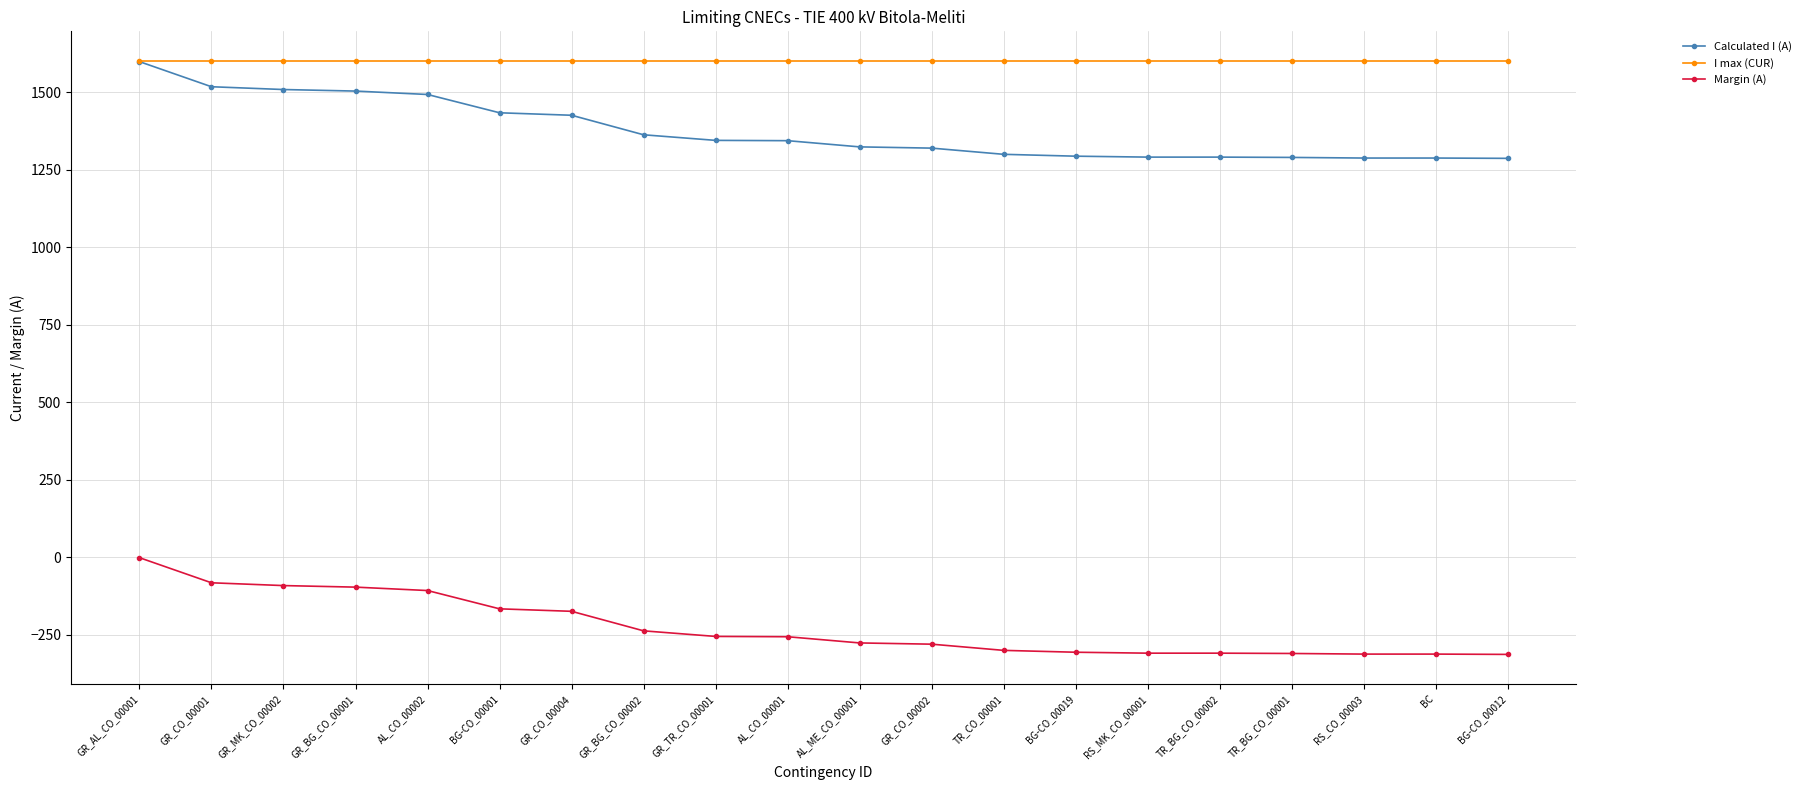

True or false: Calculated I (A) and Margin (A) intersect in this chart.

False